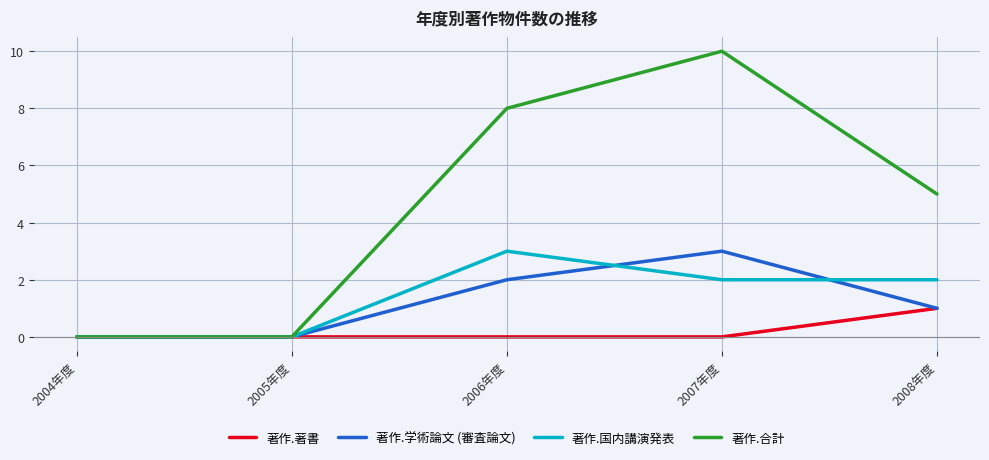

What position from the right is 2004年度?

5